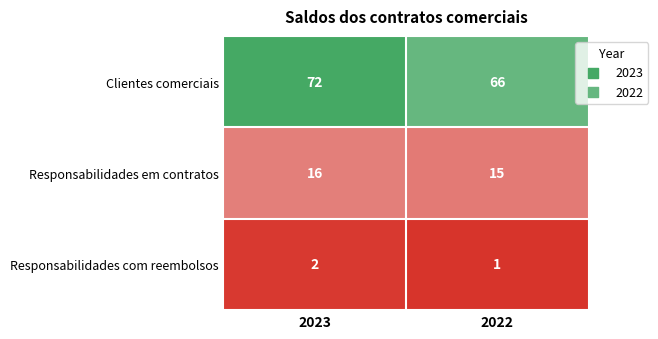

At 2023, list the series in order from smallest to largest.

Responsabilidades com reembolsos, Responsabilidades em contratos, Clientes comerciais